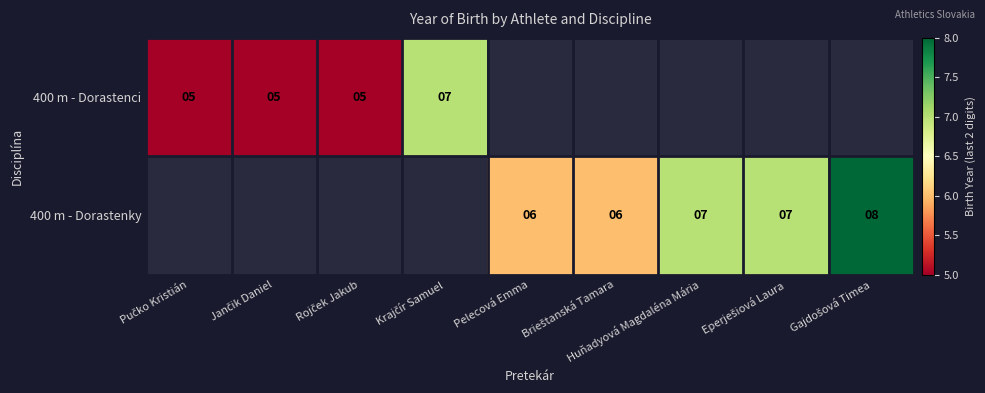

The value of 400 m - Dorastenky at Pelecová Emma is 2. True or false?

False